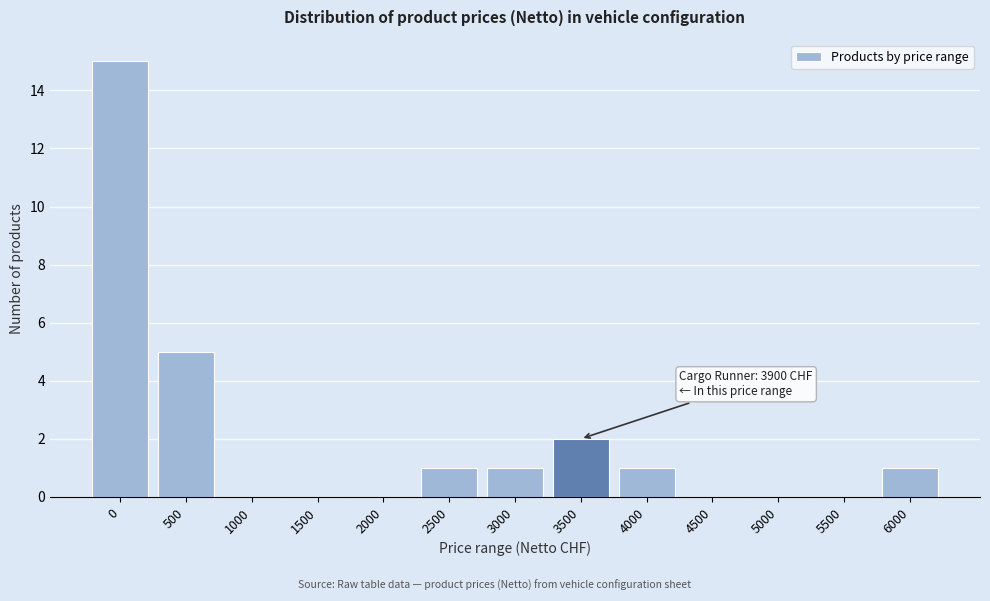

Reading right to left, list all the values displayed in this chart.

6000=1	5500=0	5000=0	4500=0	4000=1	3500=2	3000=1	2500=1	2000=0	1500=0	1000=0	500=5	0=15